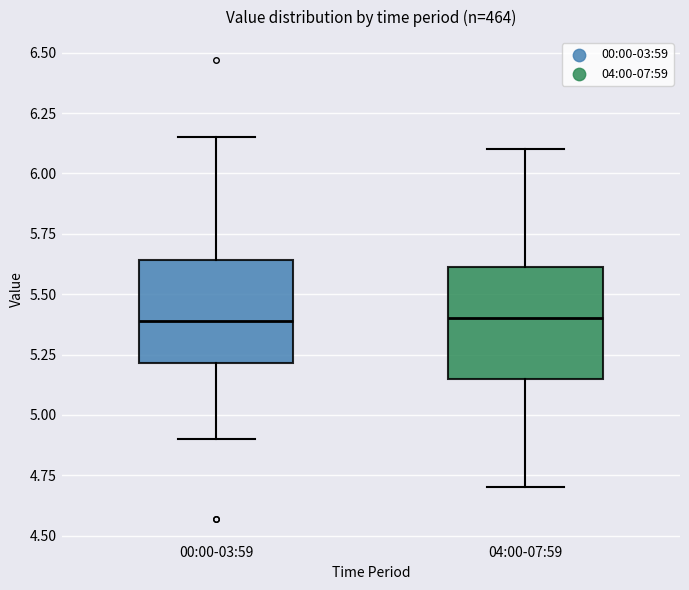

Reading left to right, transcribe this box plot: for each box, give where its median line is, the range the box spans, and where its two whiskers end, as read against the y-axis. The values are not printed on the chart, so give them approximately, as read against the axis.

00:00-03:59: median 5.40, box 5.20 to 5.65, whiskers 4.90 to 6.15
04:00-07:59: median 5.40, box 5.15 to 5.60, whiskers 4.70 to 6.10